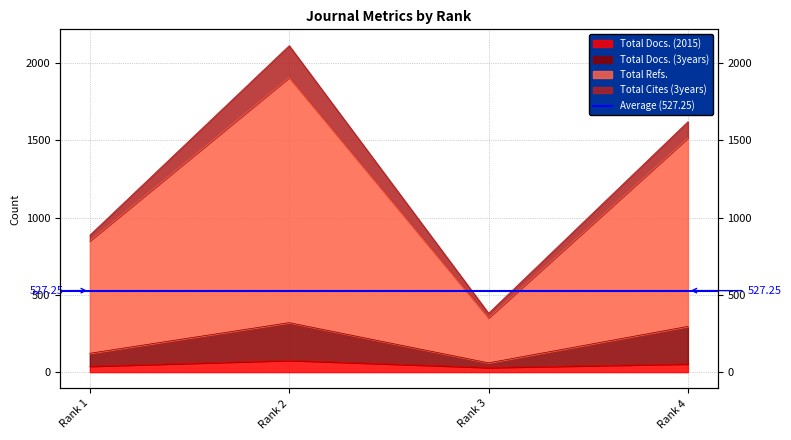

What is the minimum value shown in the chart?

30